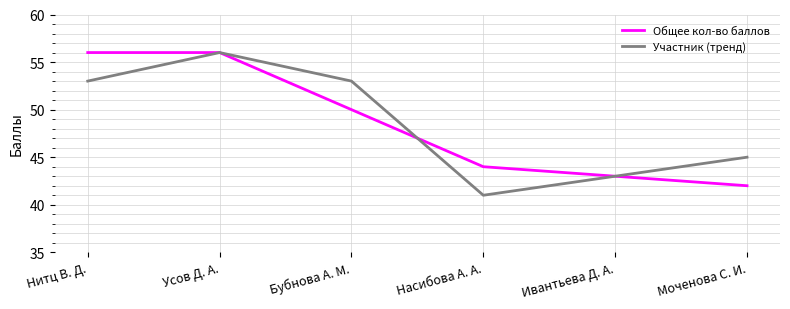

At which label is Участник (тренд) closest to 48?

Моченова С. И.